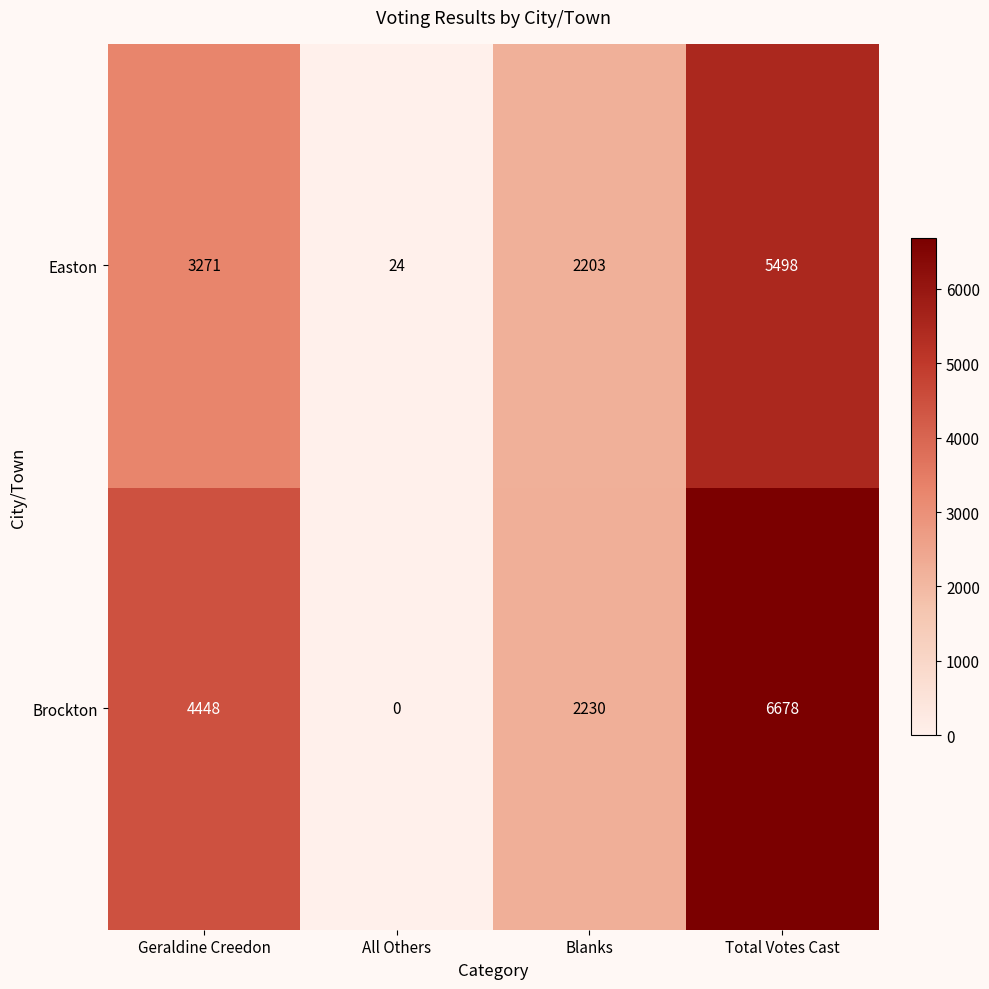

Which label corresponds to the largest value in the chart?

Total Votes Cast